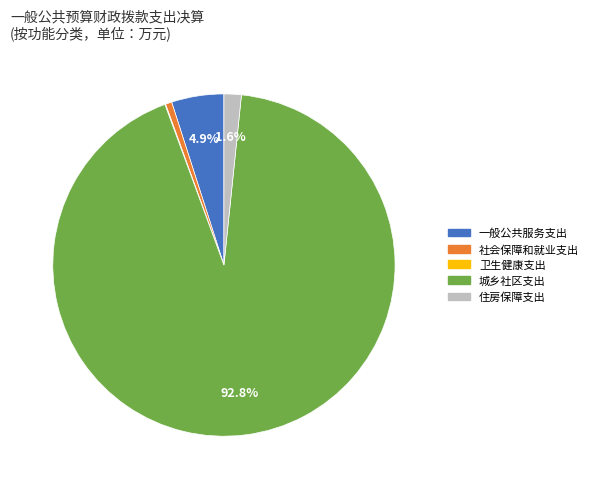

Does 住房保障支出 account for over 50% of the chart?

No